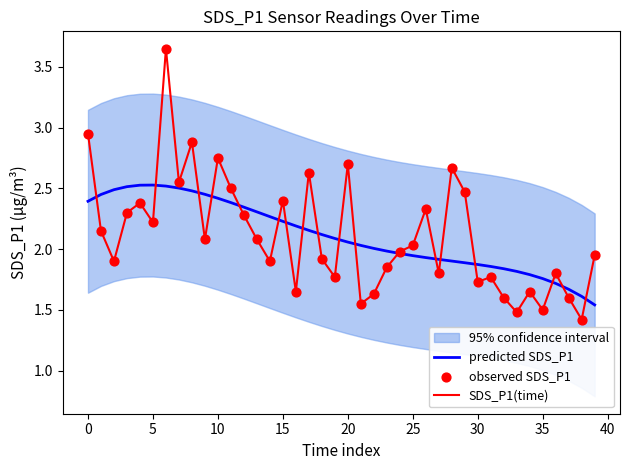

The value of predicted SDS_P1 at 5 is 2.5. True or false?

True